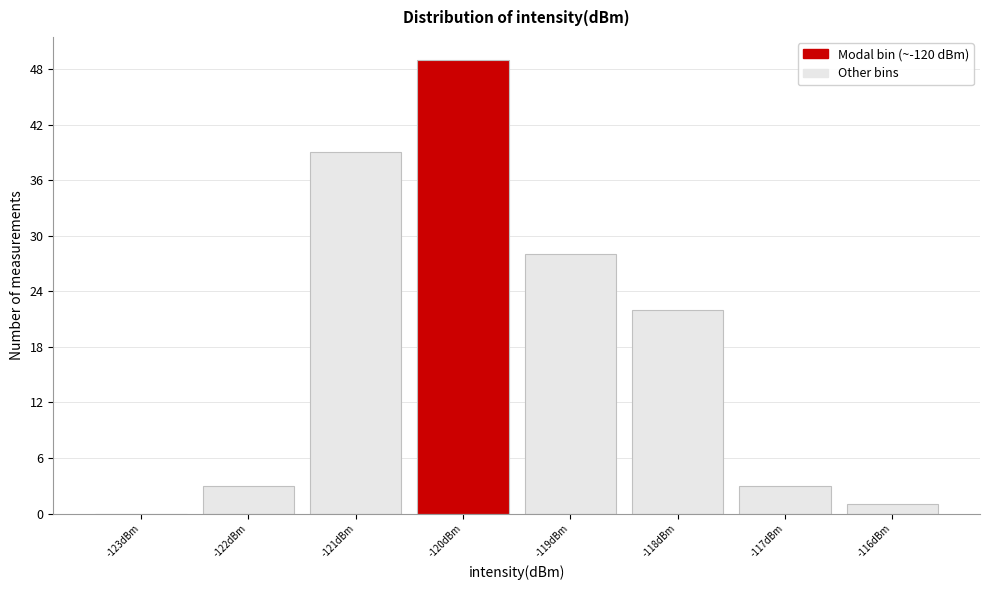

What is the height of the bar covering -121.5 to -120.5 on the x-axis? The values are not printed on the chart, so give them approximately, as read against the axis.

39